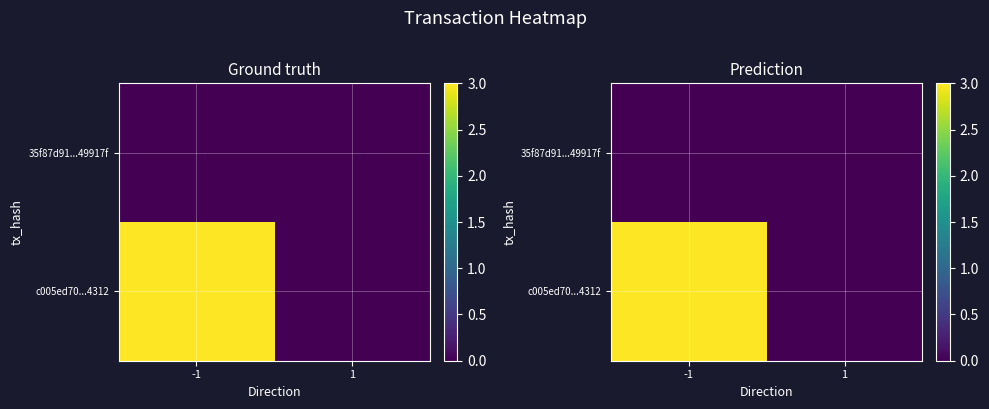

How many series are shown in this chart?

2